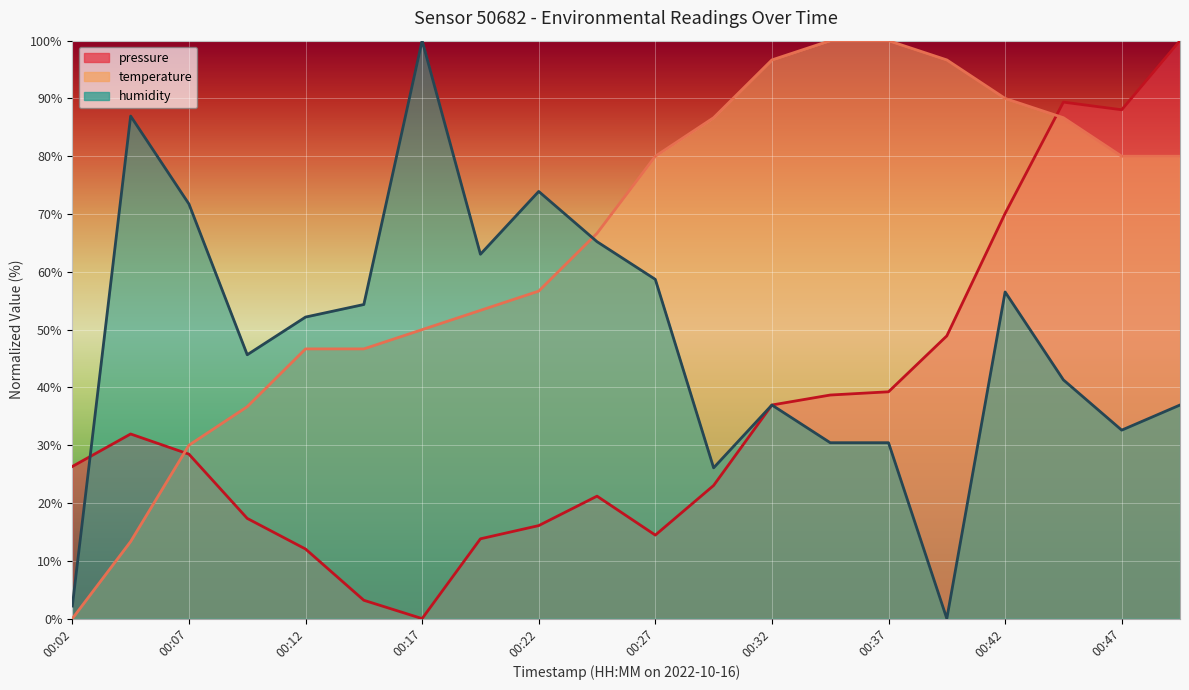

True or false: humidity has a value of 63.3 at 00:49.

False